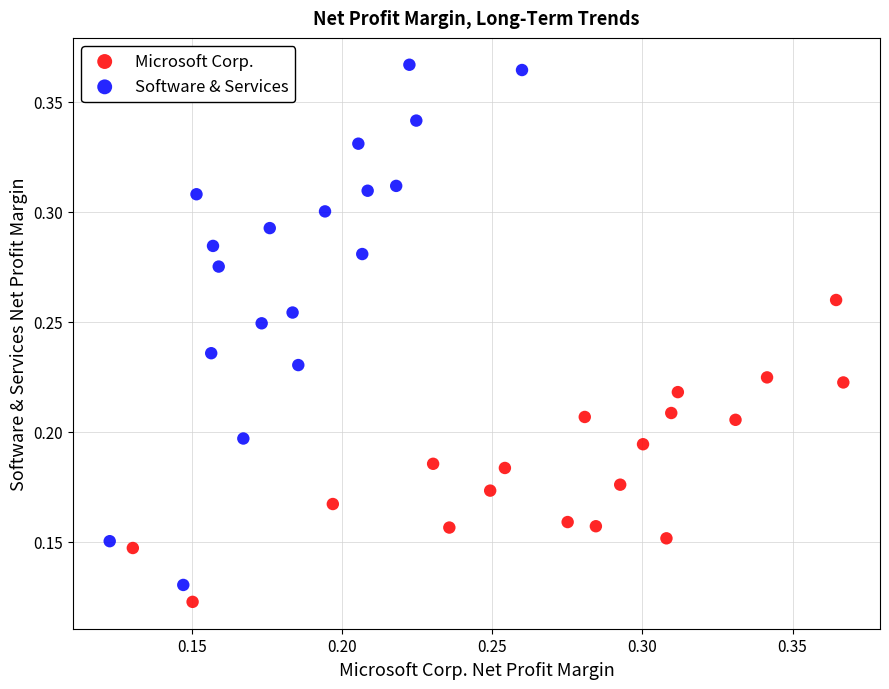

Which series has the largest Y range (max minus min)?

Software & Services